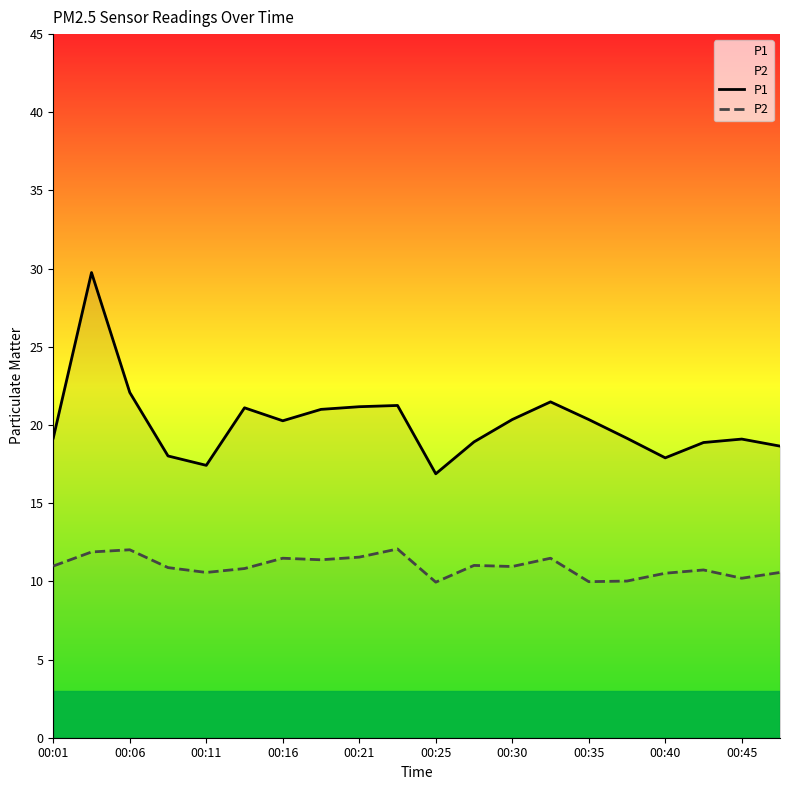

The value of P2 at 00:45 is 3.7. True or false?

False